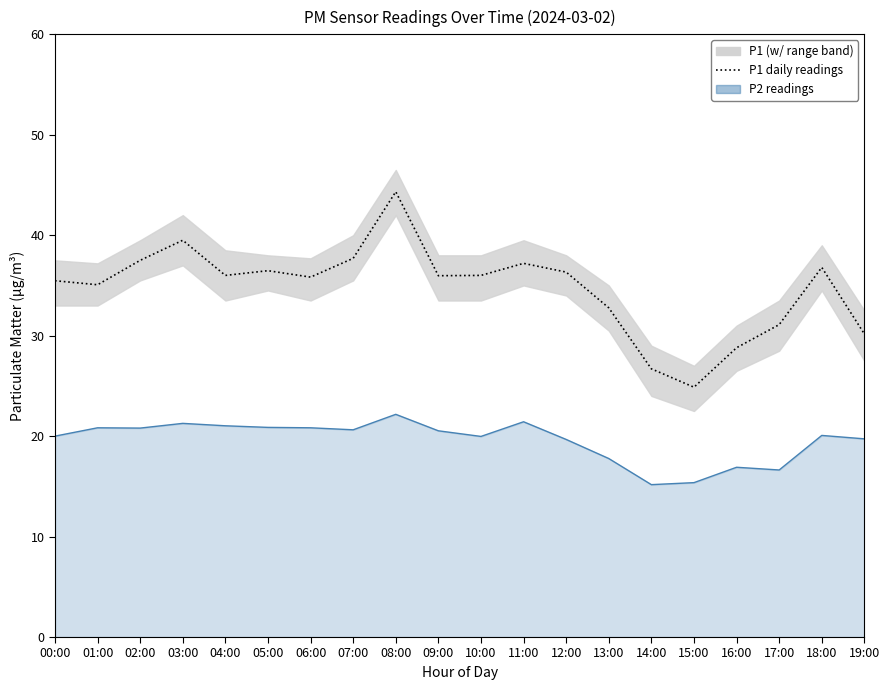

At which category is the sum across all series the highest?

08:00